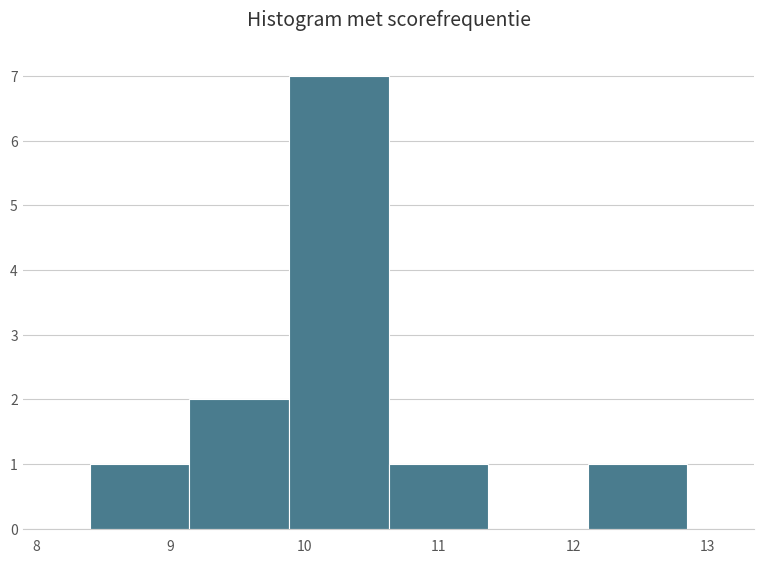

Reading left to right, list every bar in this chart as the range it spans on the x-axis followed by its height. Neither the bar edges nor the heights are printed on the chart, so give them approximately, as read against the axes.

8.4 to 9.1: 1
9.1 to 9.9: 2
9.9 to 10.6: 7
10.6 to 11.4: 1
11.4 to 12.1: 0
12.1 to 12.9: 1